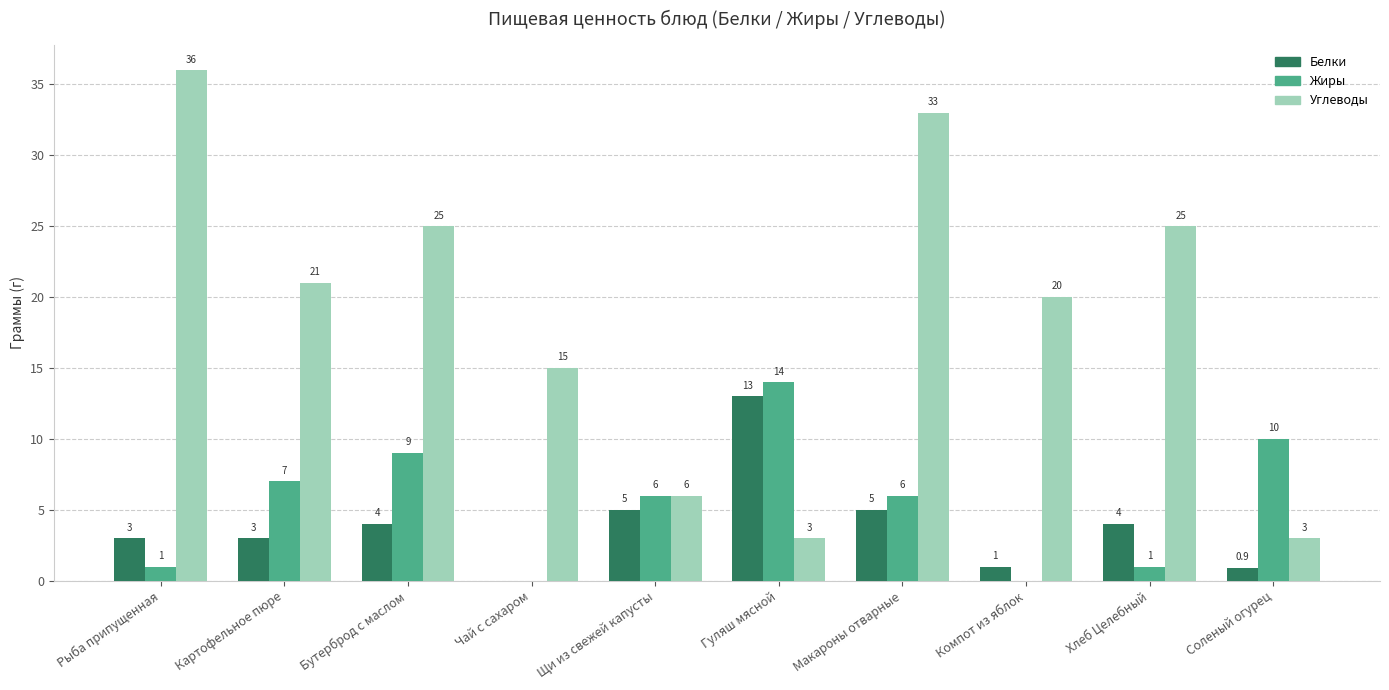

Is the value of Жиры at Картофельное пюре greater than the value of Углеводы at Макароны отварные?

No